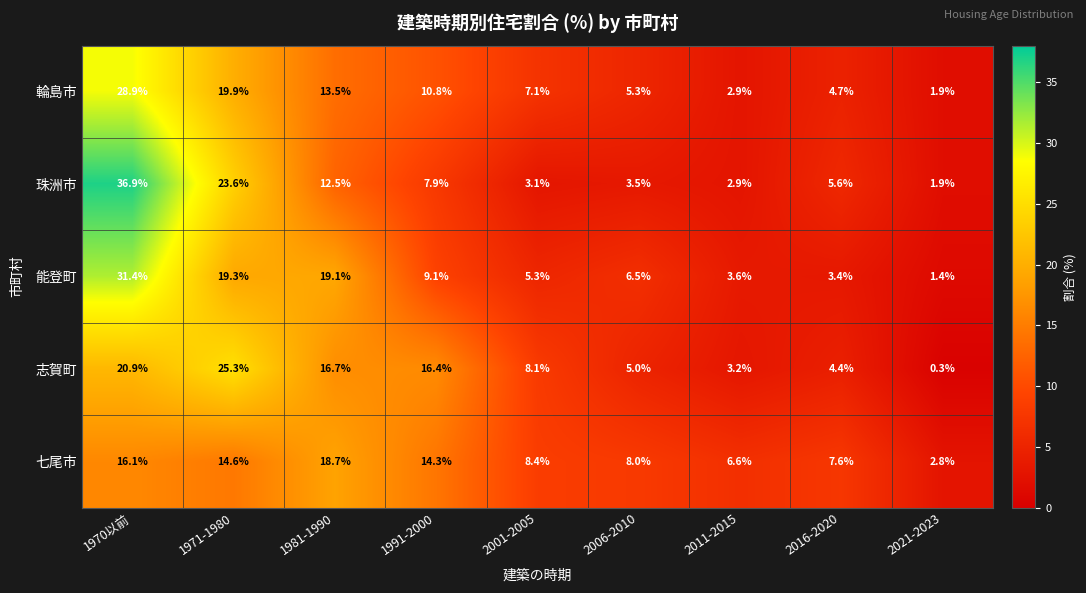

Between 2006-2010 and 2016-2020, which series saw the biggest shift?

能登町